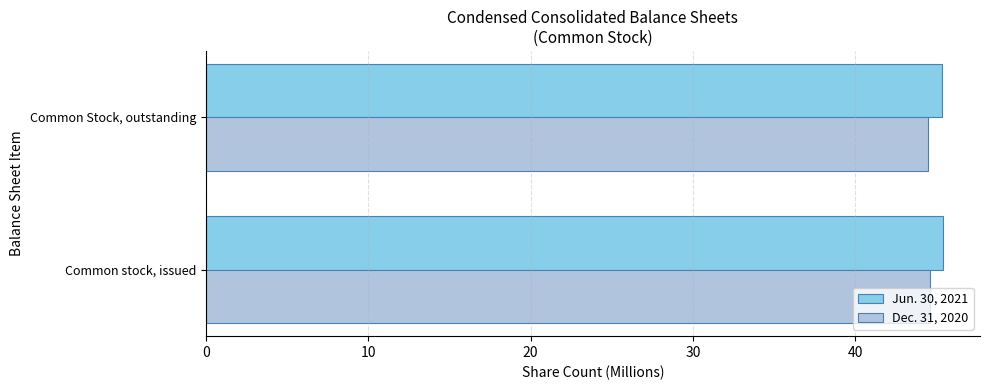

What is the spread (max minus min) of values at Common Stock, outstanding?

0.8